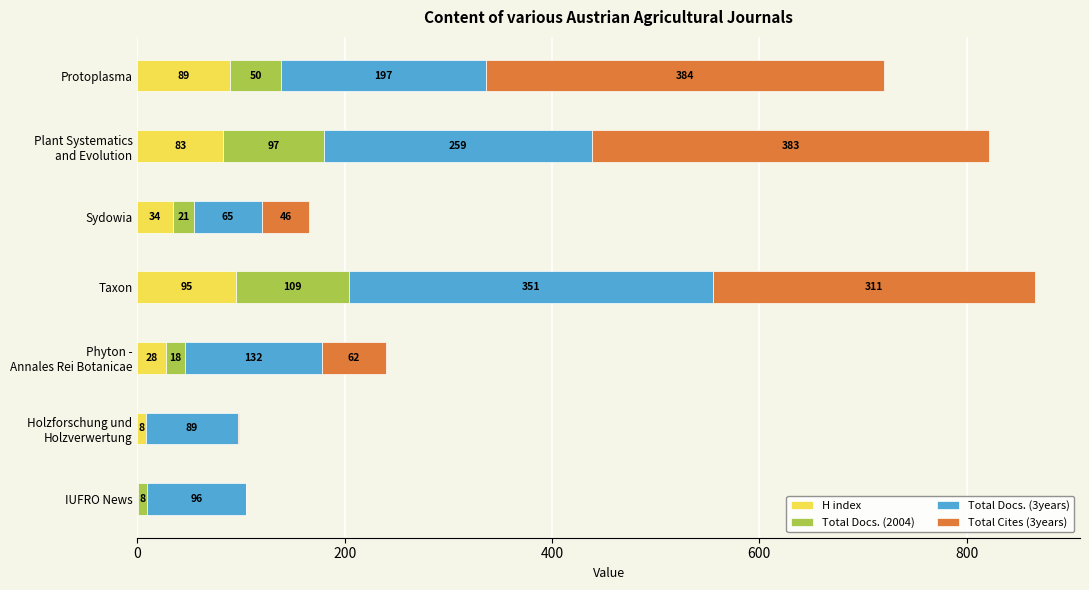

At which label is H index closest to 48?

Sydowia